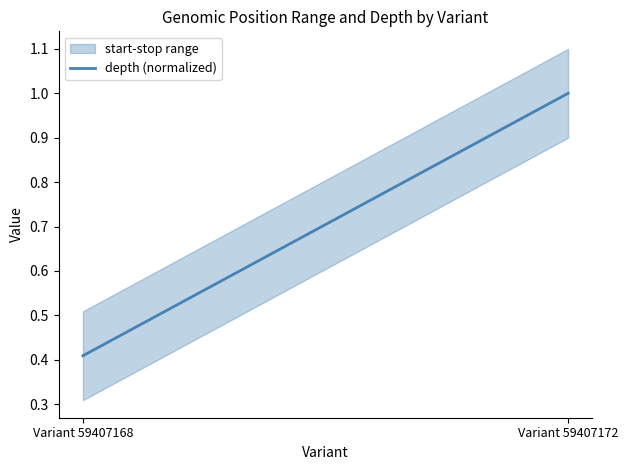

Rank the categories by value from lowest to highest.

Variant 59407168, Variant 59407172